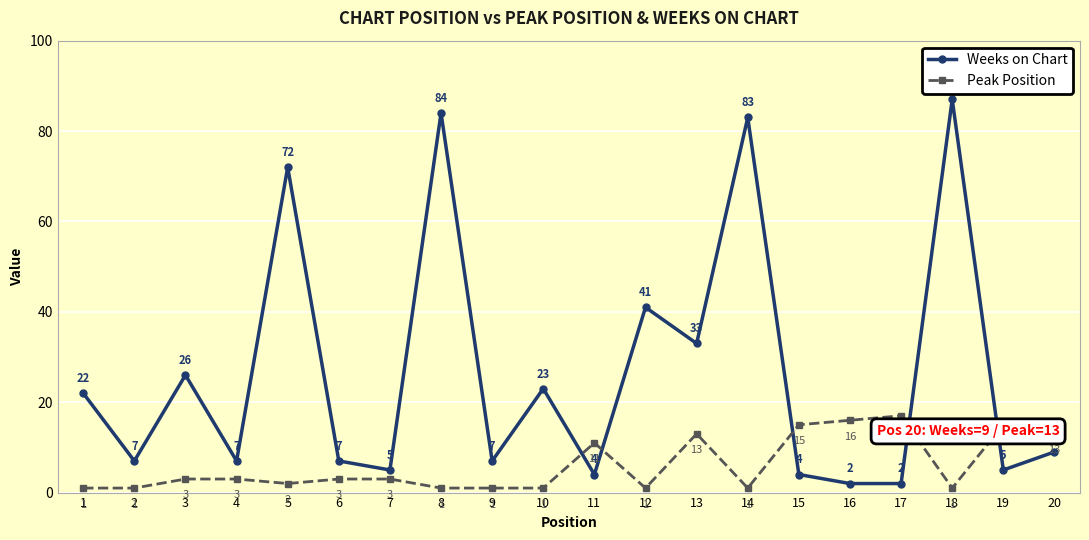

Which series ends up on top after the final intersection of Weeks on Chart and Peak Position?

Peak Position